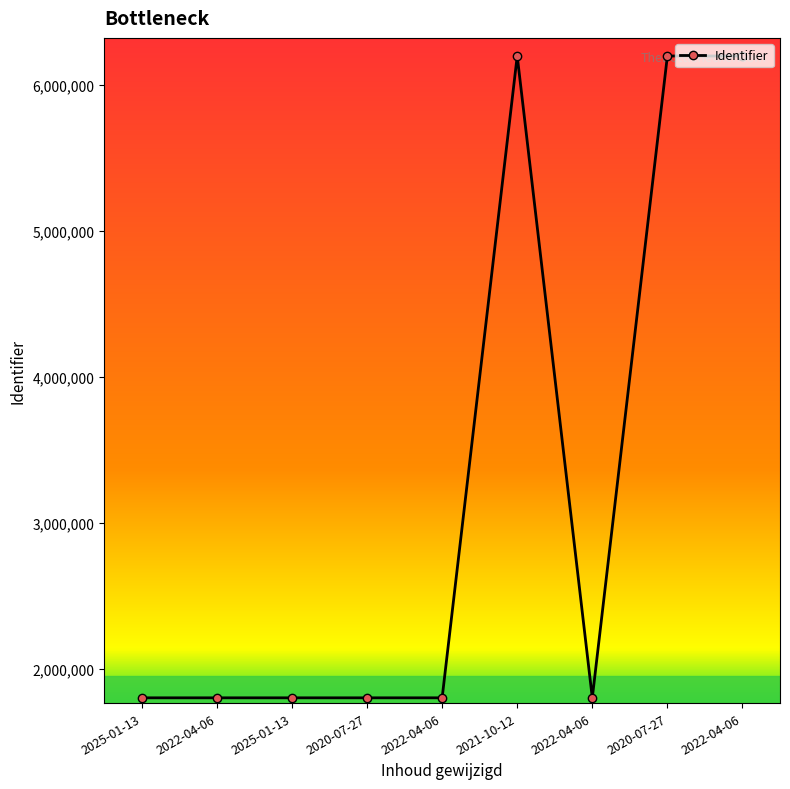

How many values are below 1803495?

4